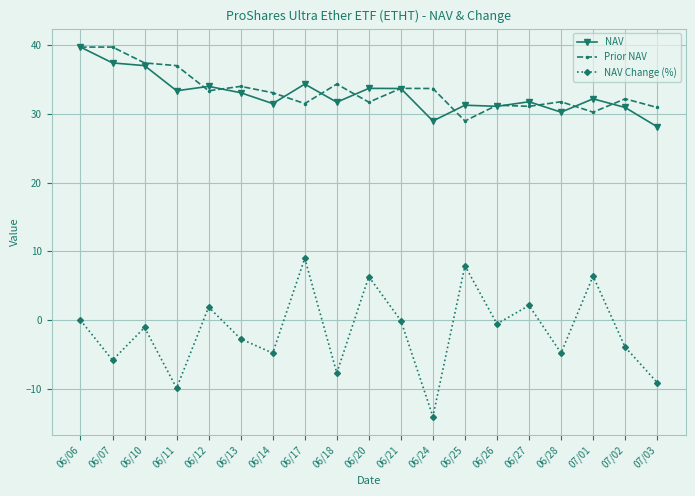

What are all the series names shown in the legend?

NAV, Prior NAV, NAV Change (%)